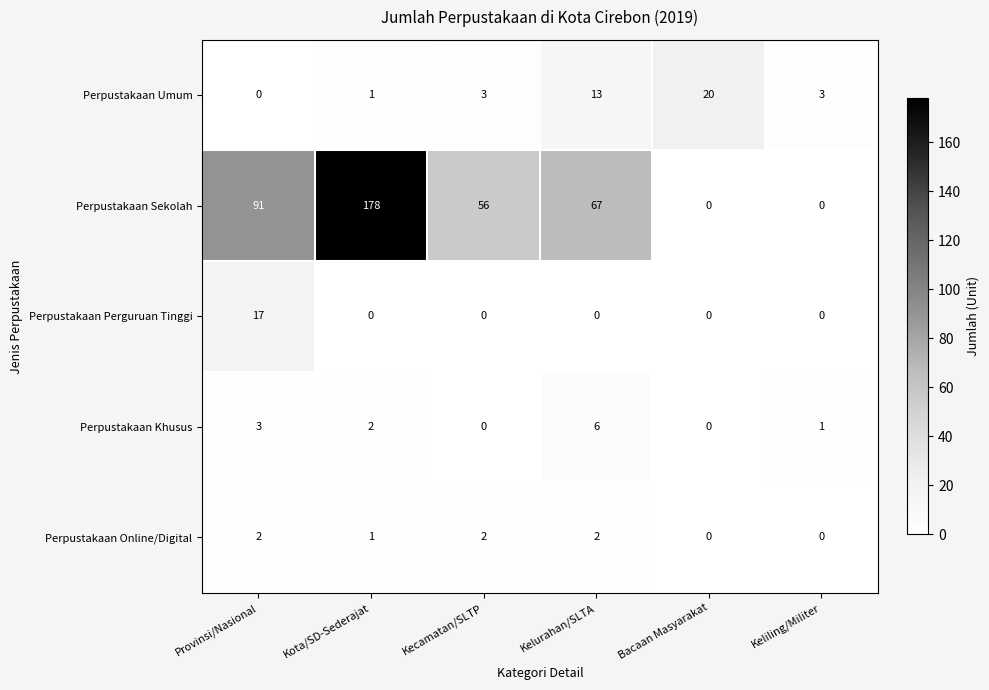

How many positive values does the Perpustakaan Sekolah series have?

4